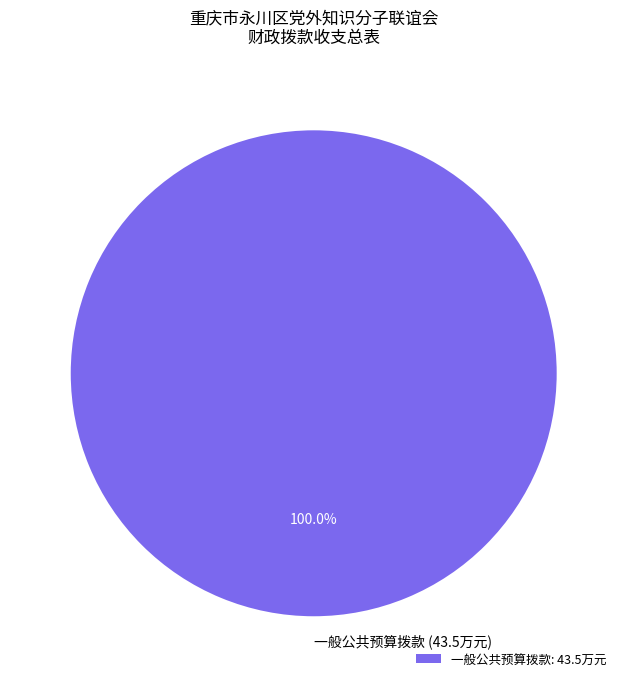

Does 一般公共预算拨款 (43.5万元) represent more than half of the total?

Yes